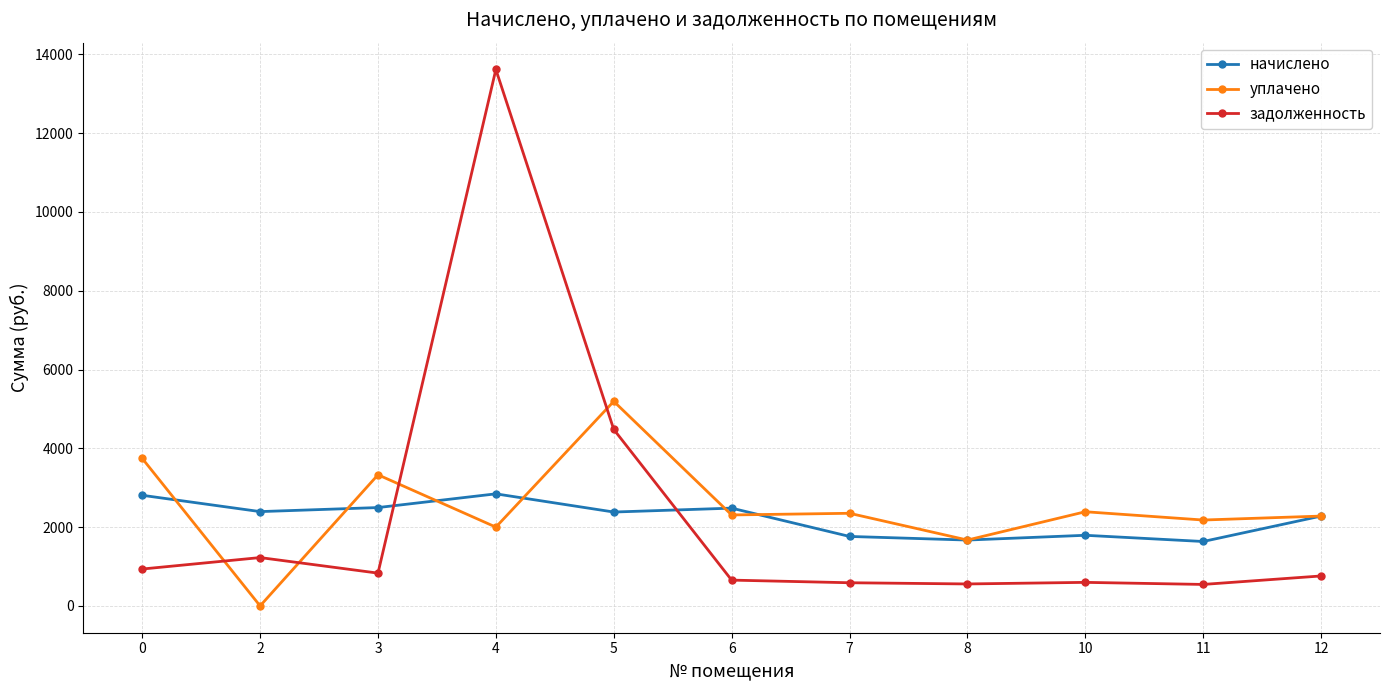

Read the уплачено value at 4.

2000.0